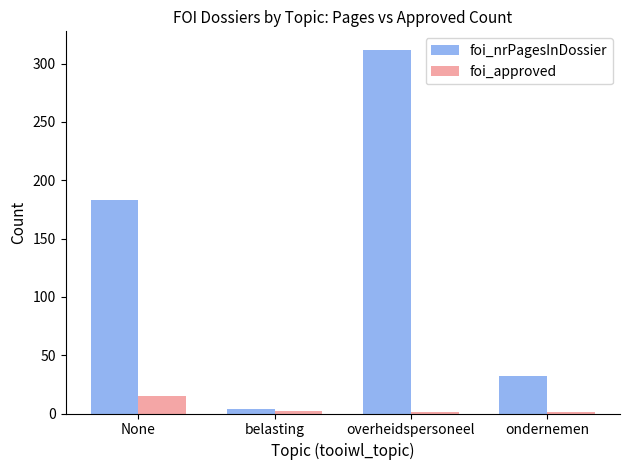

At which category is the sum across all series the highest?

overheidspersoneel